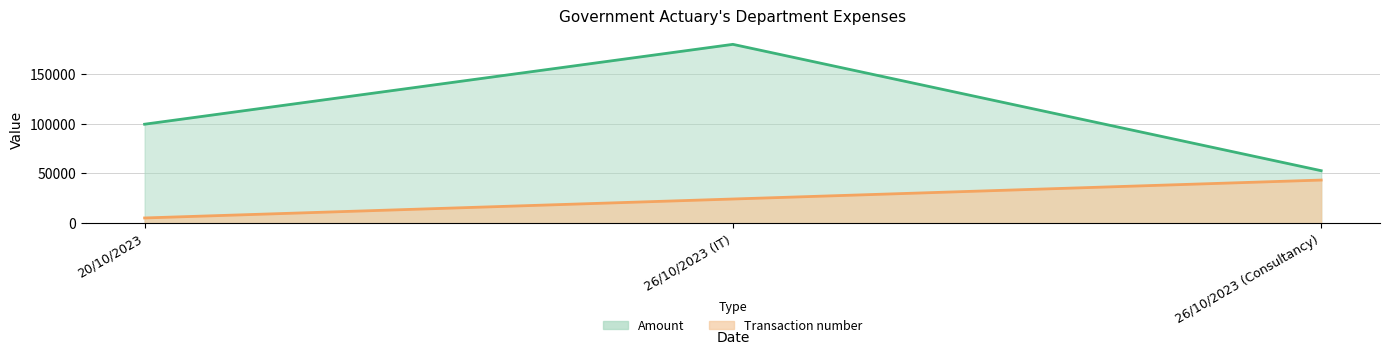

Reading left to right, list all the values displayed in this chart.

Amount (line): 20/10/2023=99348.6	26/10/2023 (IT)=179503.0	26/10/2023 (Consultancy)=52706.6
Transaction number (line): 20/10/2023=5270.7	26/10/2023 (IT)=24290.1	26/10/2023 (Consultancy)=43309.6